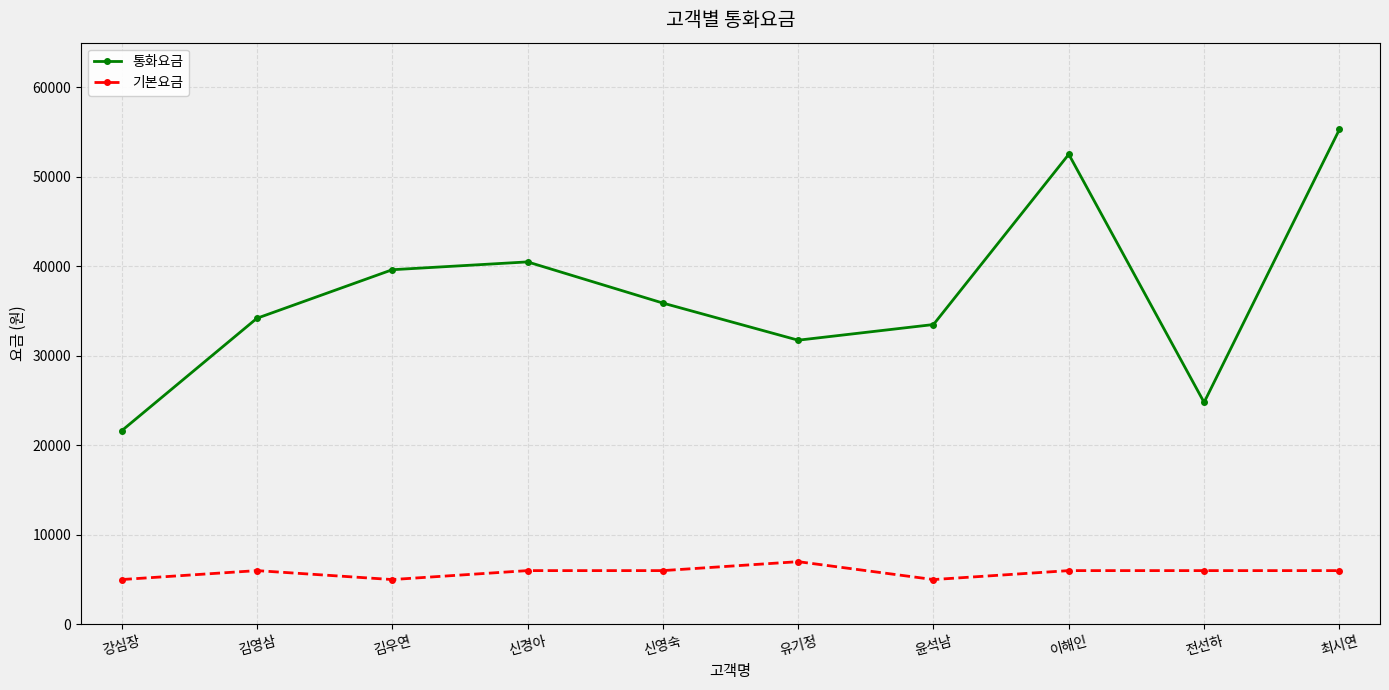

What is the highest value of the 통화요금 series?

55300